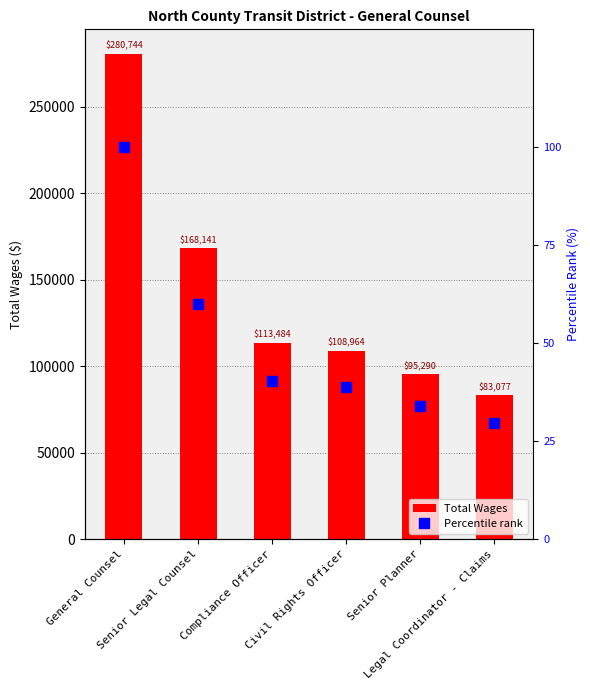

The Total Wages series shows 280744.0 at General Counsel. True or false?

True